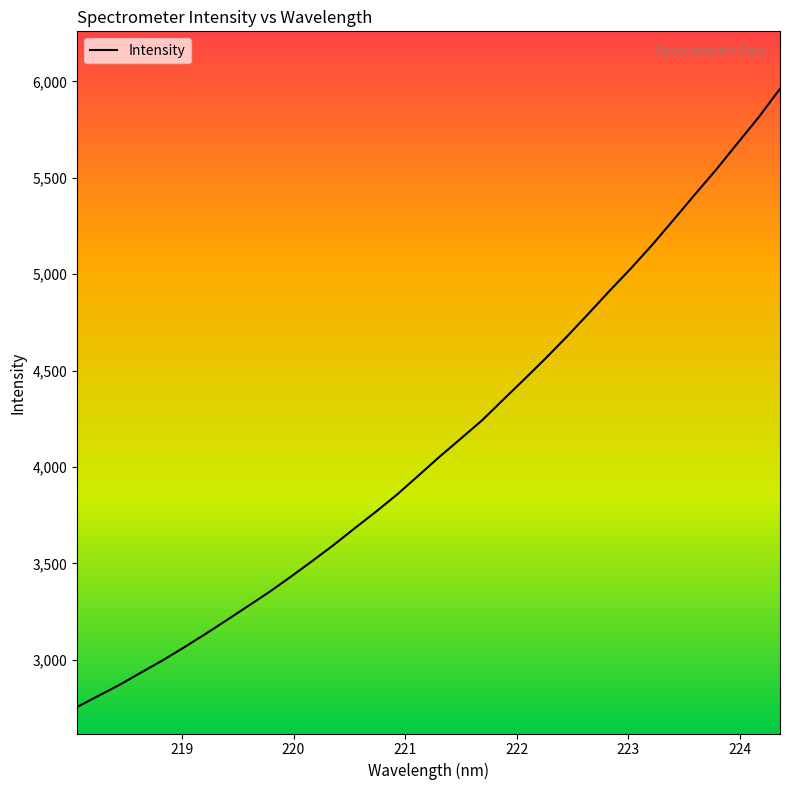

What is the smallest value displayed?

2755.2